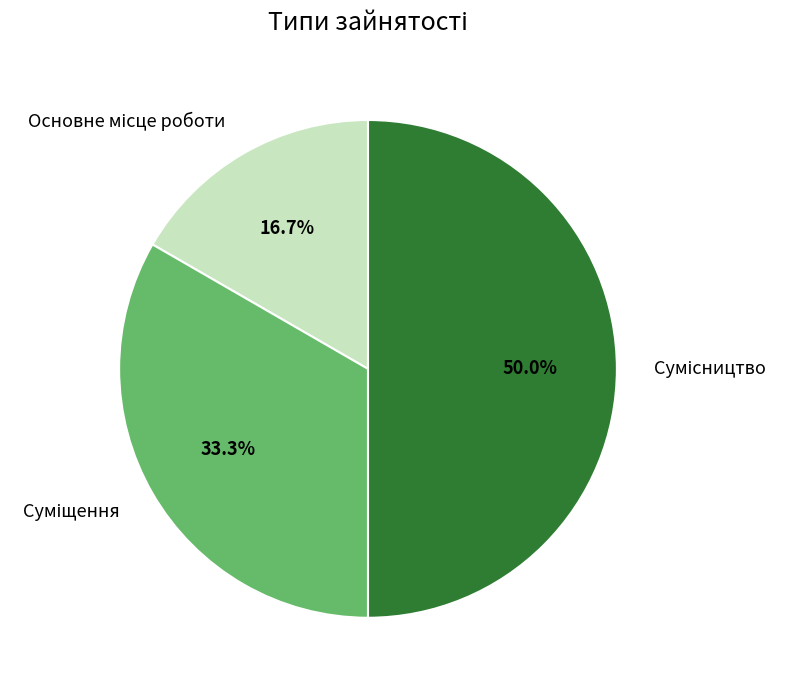

Combined, what portion of the pie is Суміщення and Сумісництво?

83.3%